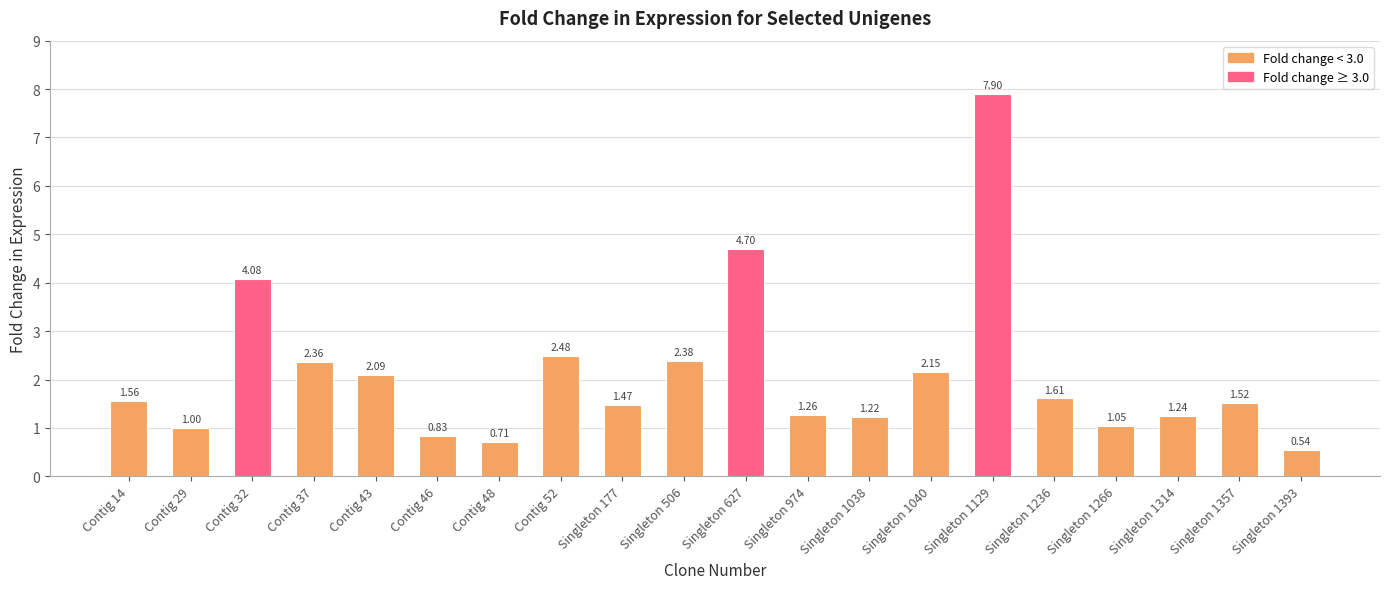

What is the label of the 2nd bar from the right?

Singleton 1357